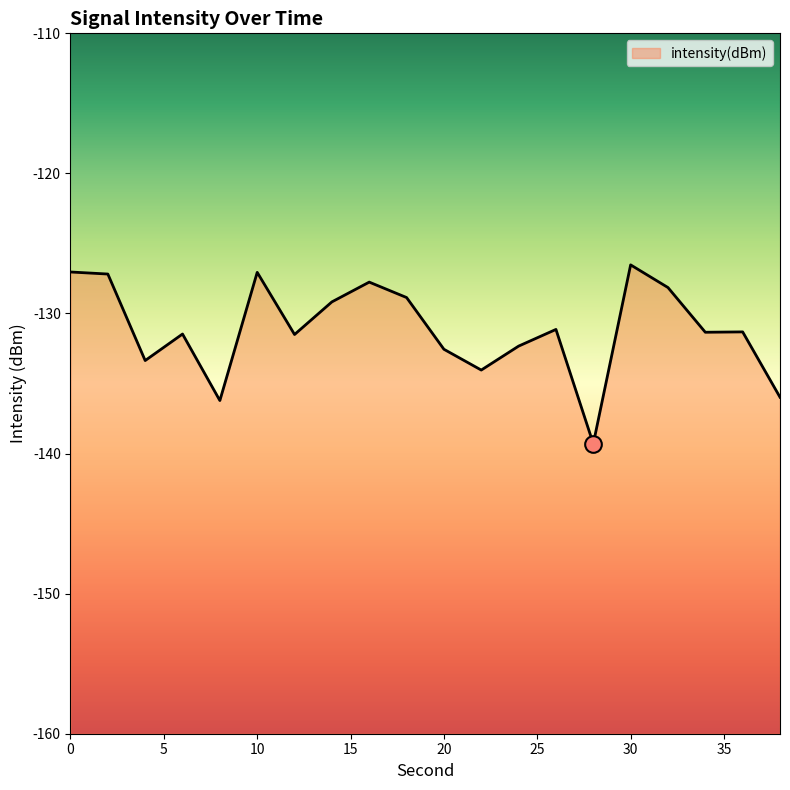

Where is the data nearest to the value -132?

24